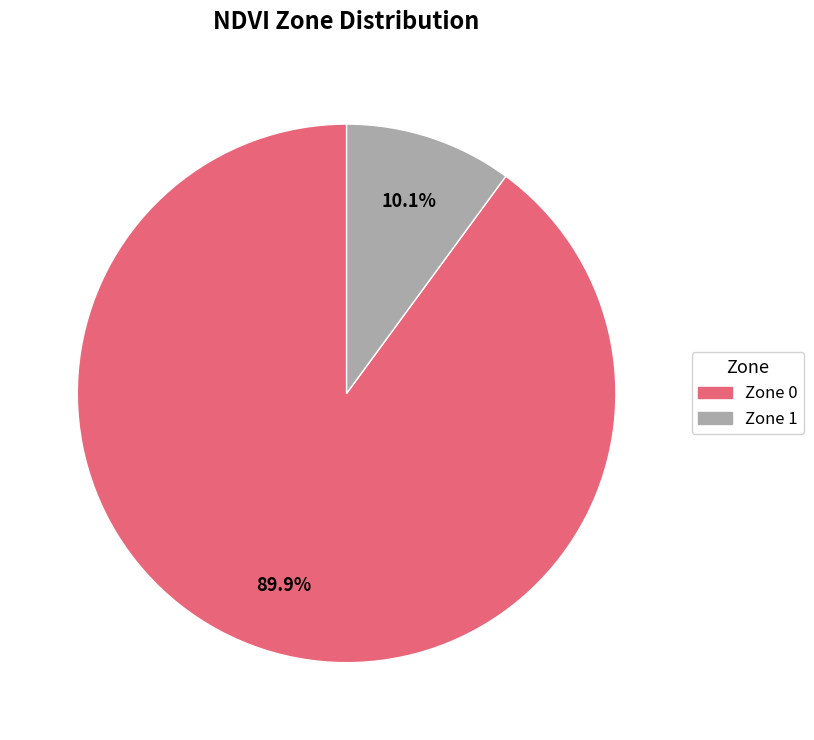

Is there any slice that represents more than half of the pie?

Yes